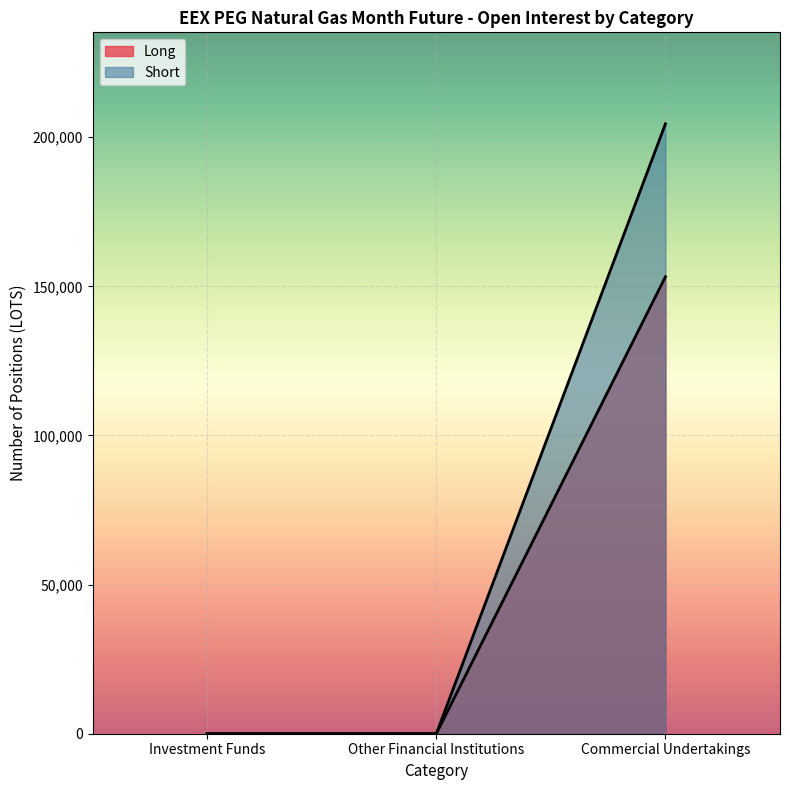

Which series changed the most between Investment Funds and Other Financial Institutions?

Long